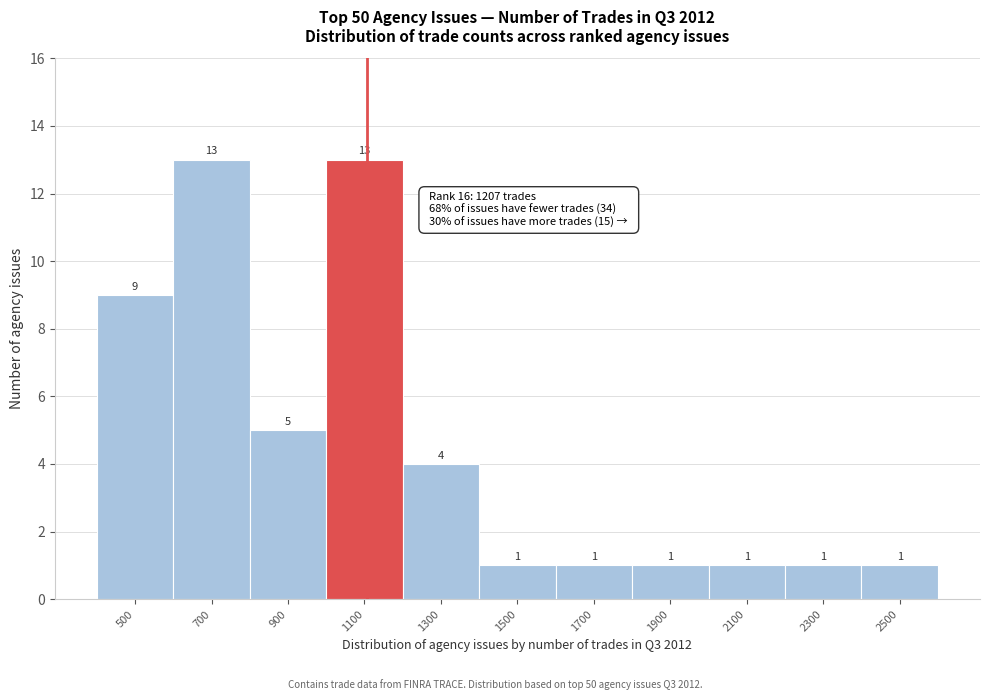

Reading right to left, what are all the values shown in this chart?

2500=1	2300=1	2100=1	1900=1	1700=1	1500=1	1300=4	1100=13	900=5	700=13	500=9